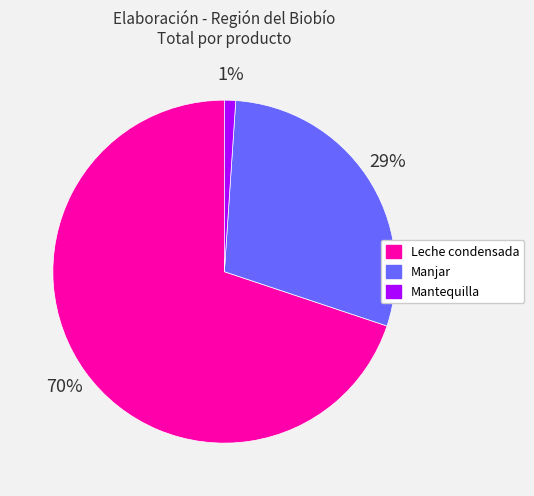

The Manjar slice represents 16% of the pie. True or false?

False